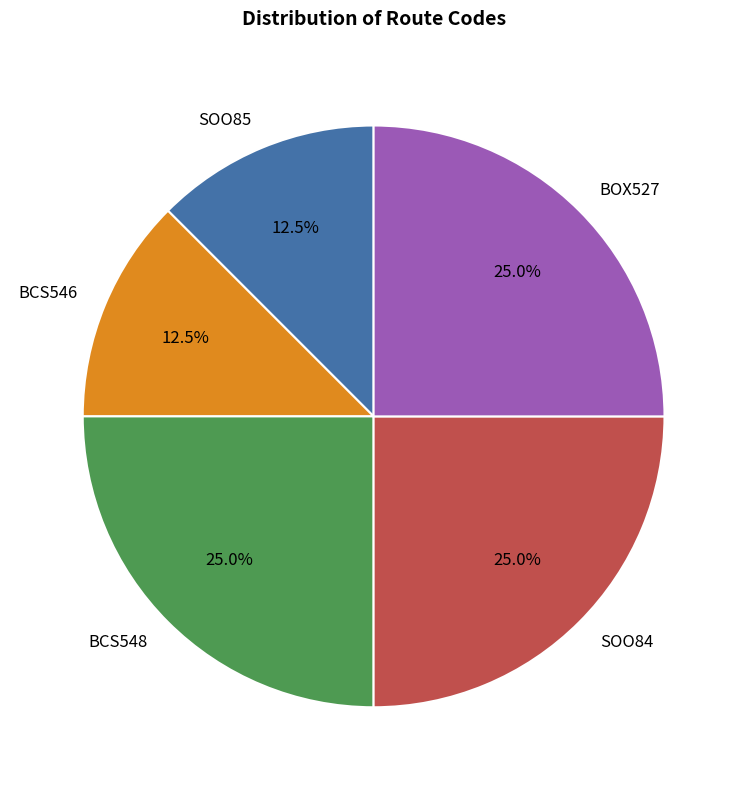

Which has a higher value, SOO85 or BOX527?

BOX527